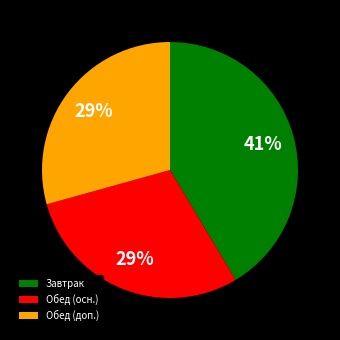

Does Обед (осн.) account for over 50% of the chart?

No